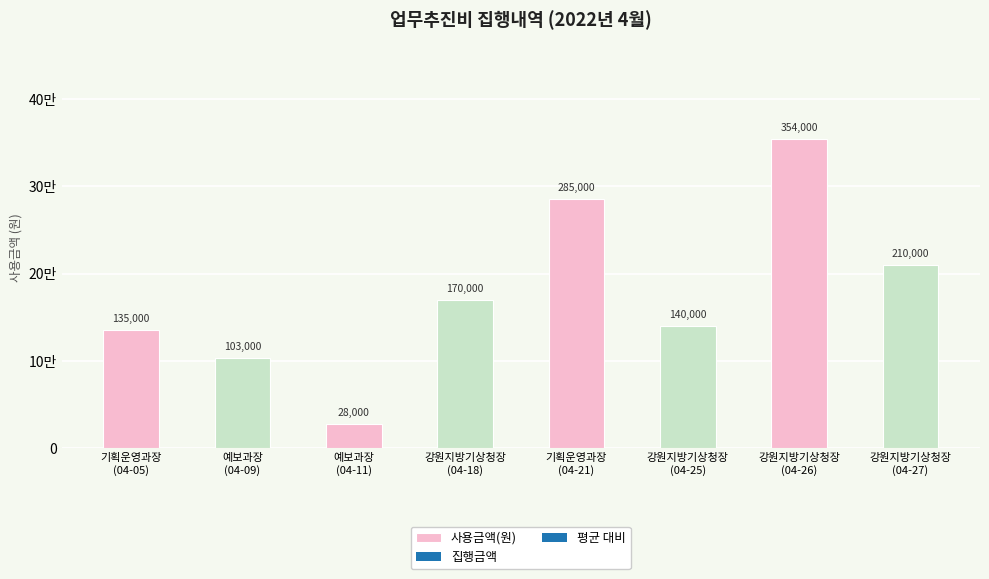

What is the label of the 7th bar from the left?

강원지방기상청장
(04-26)